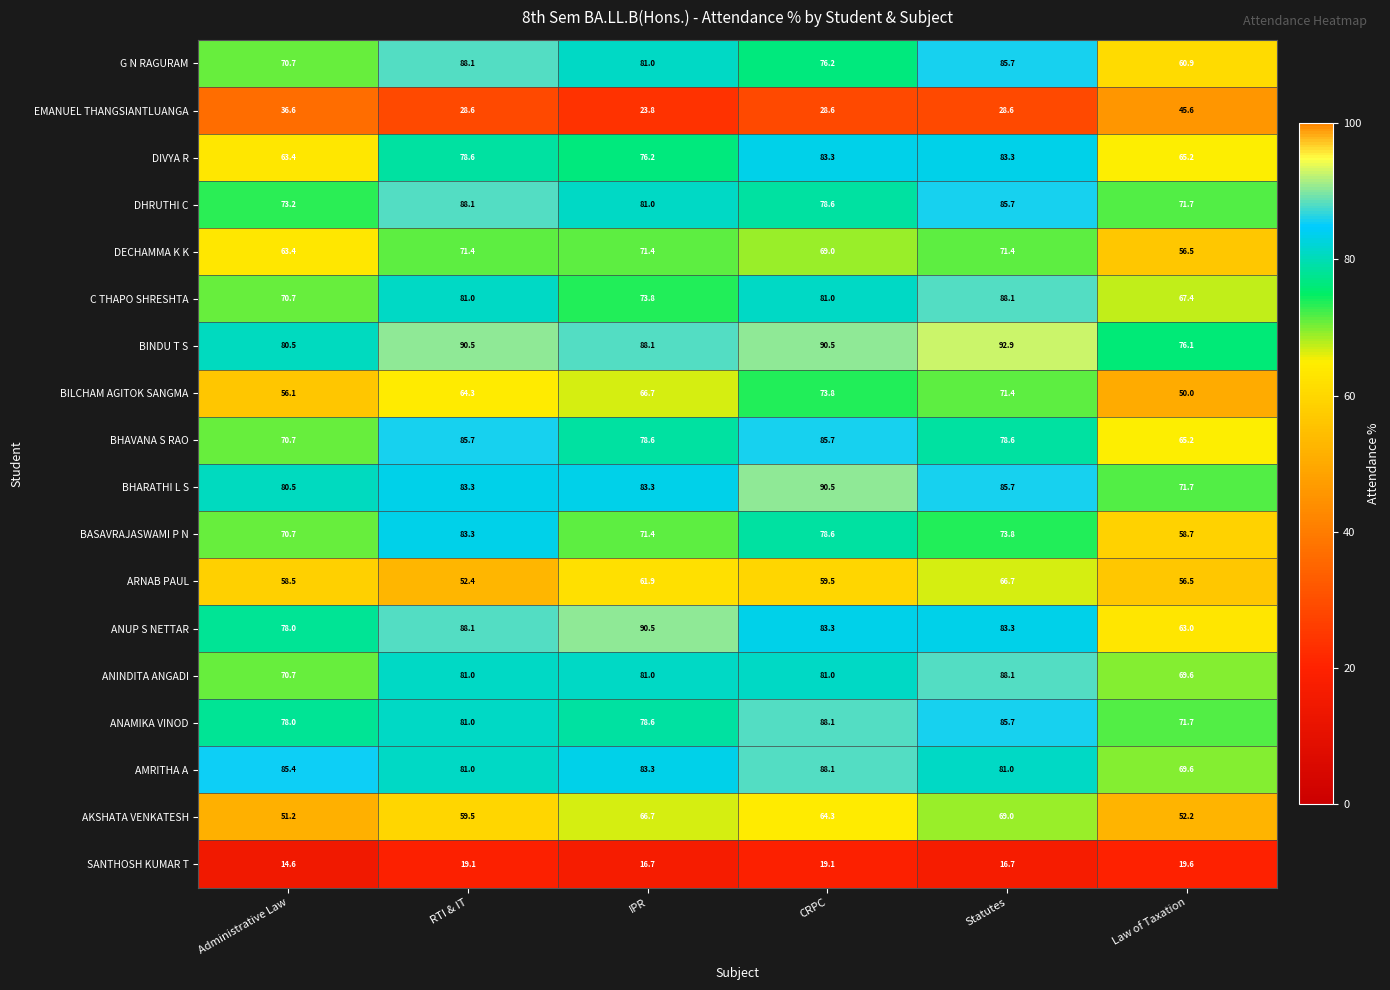

Between Administrative Law and CRPC, which series saw the biggest shift?

DIVYA R